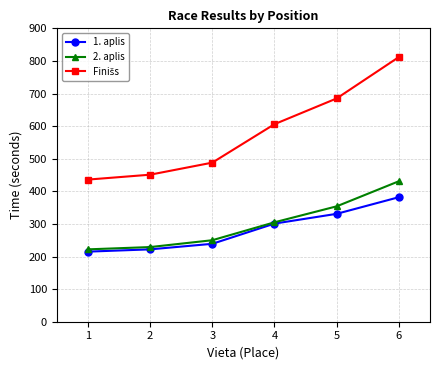

What is the value of the 2. aplis point at the 6th from the left?

431